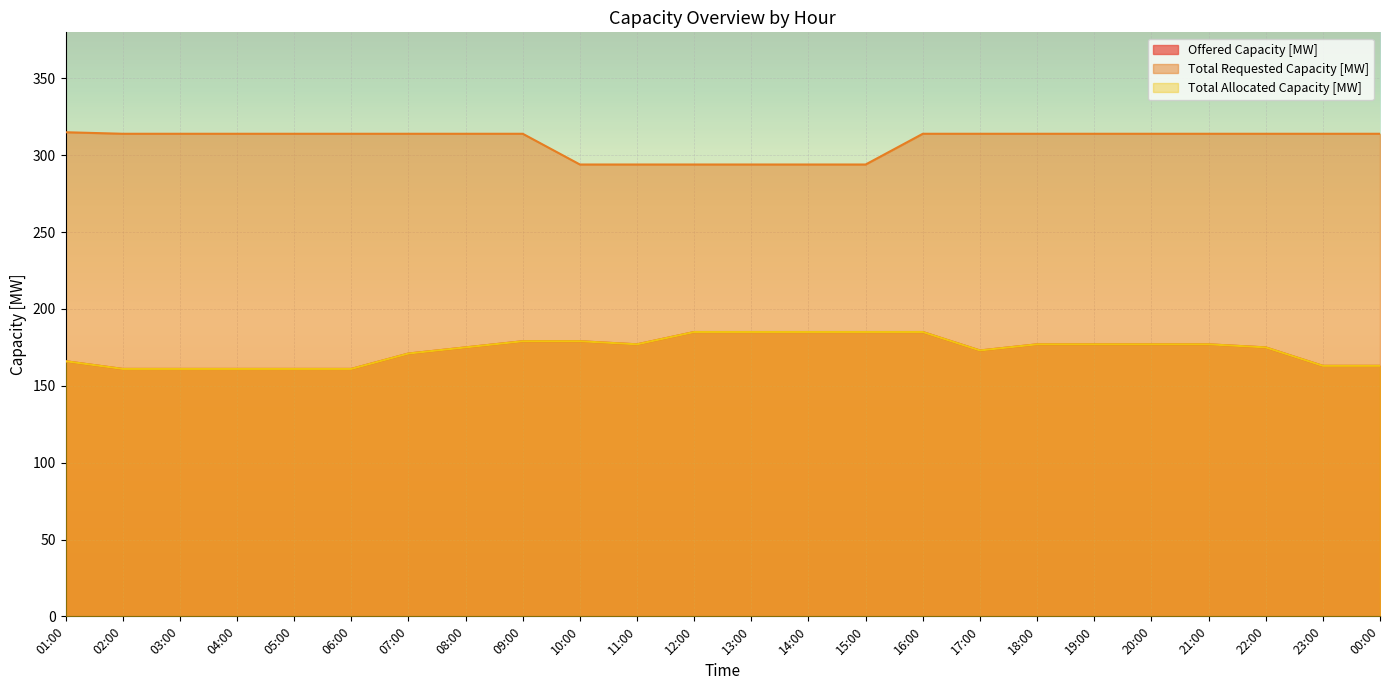

At how many categories does at least one series exceed 267?

24